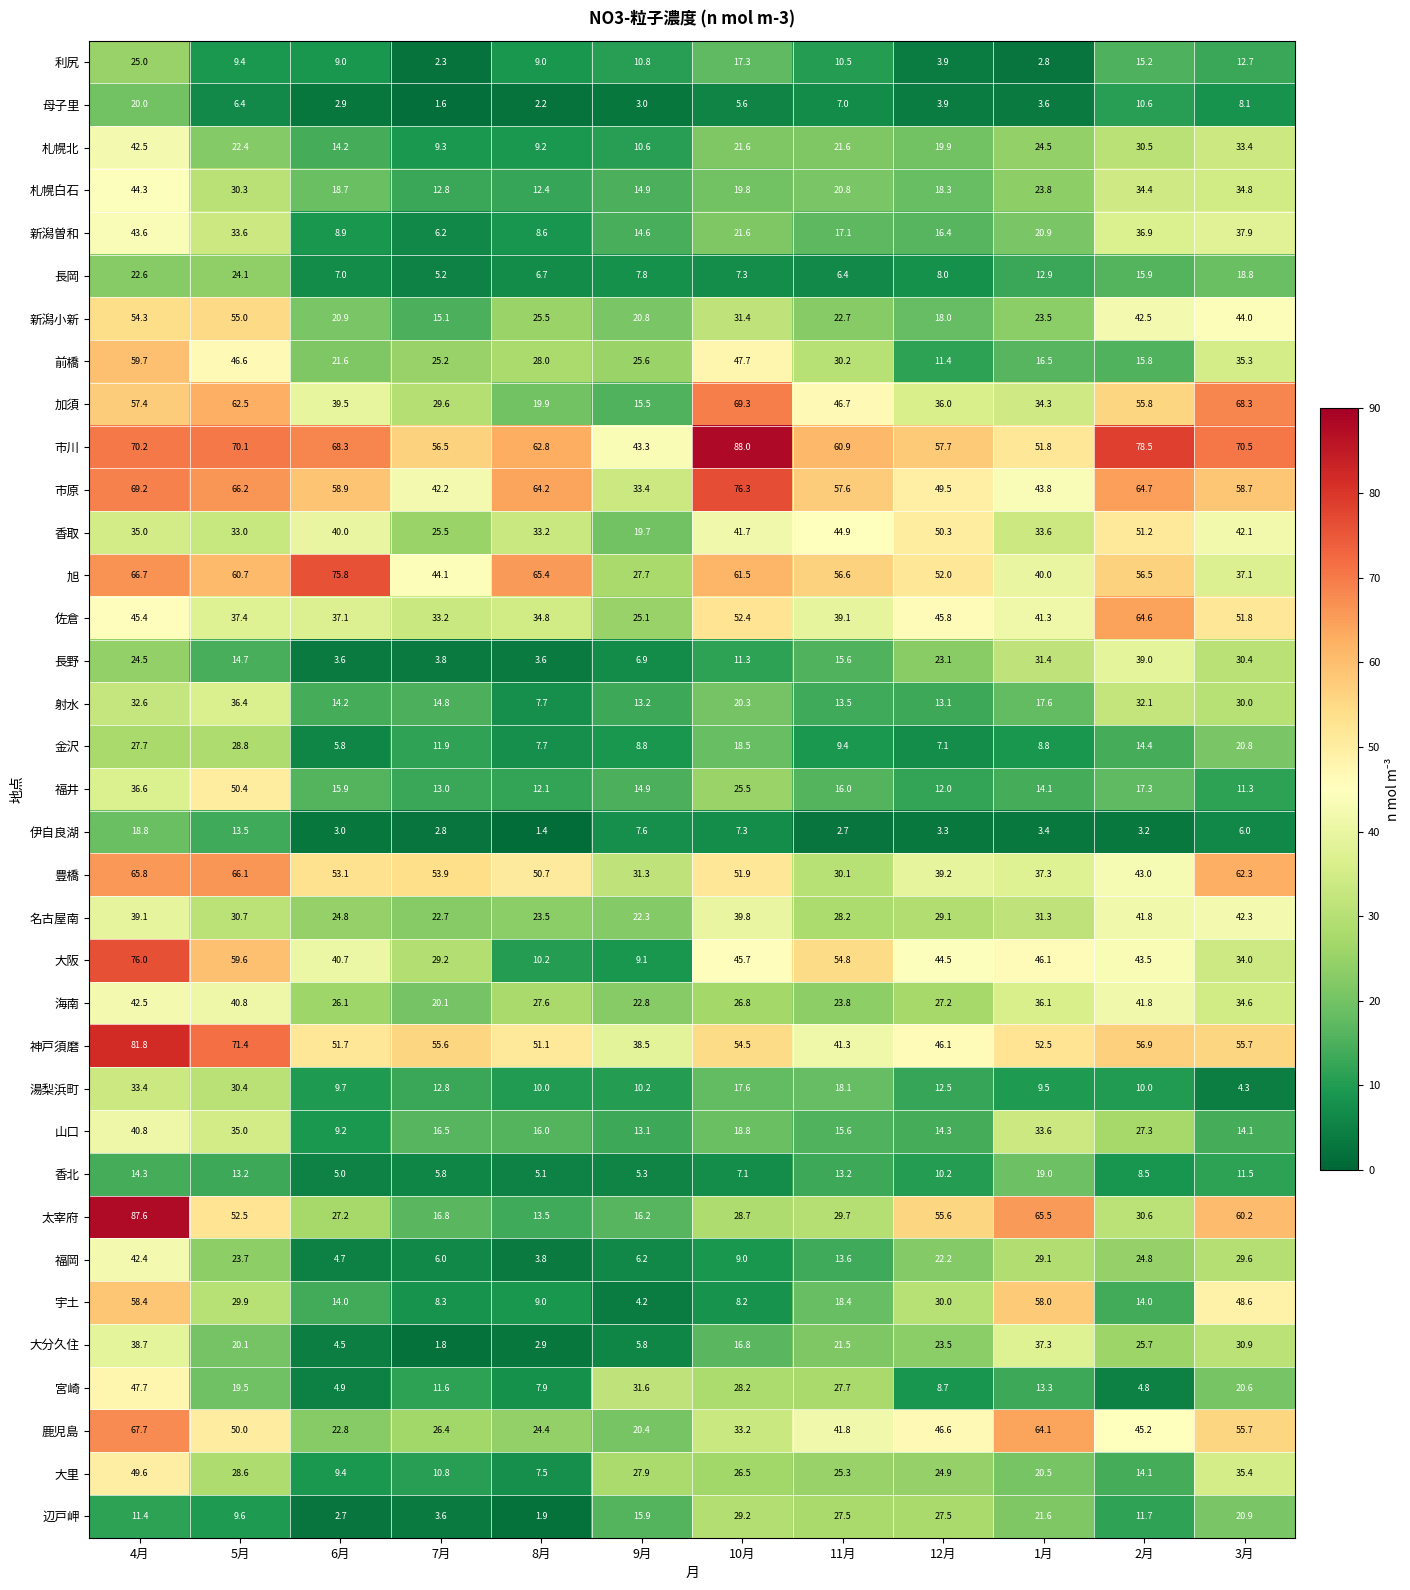

What is the total value across all series at 5月?

1282.6